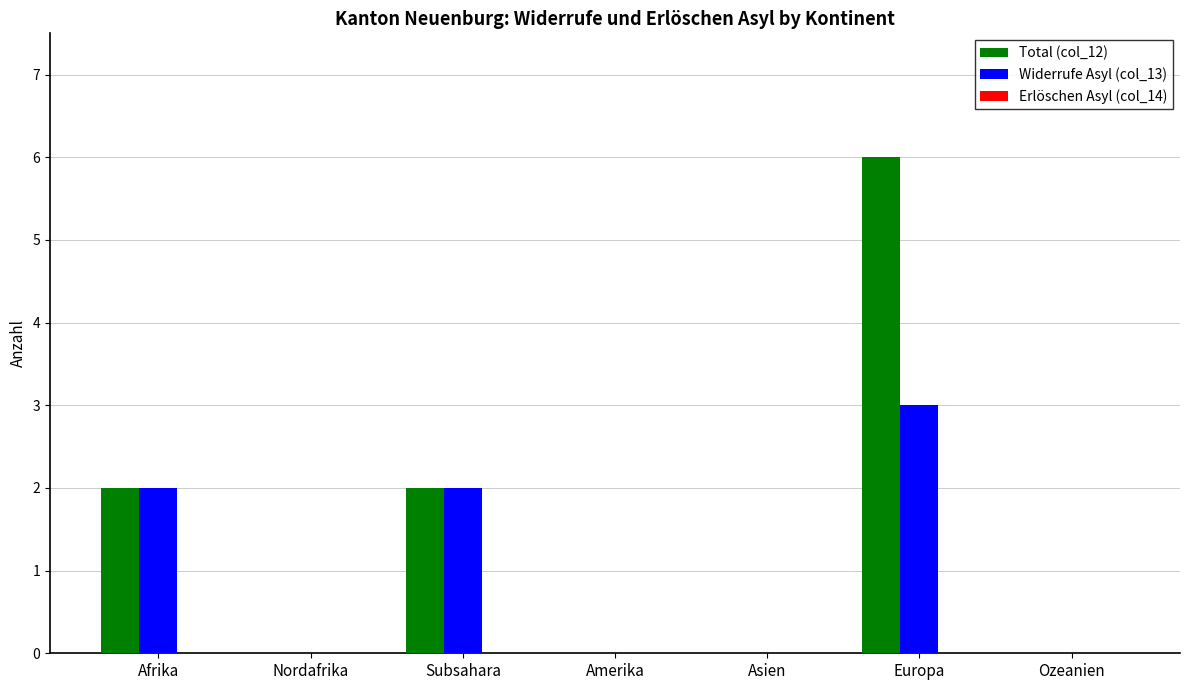

Are the bars grouped side by side (vs. stacked)?

Yes